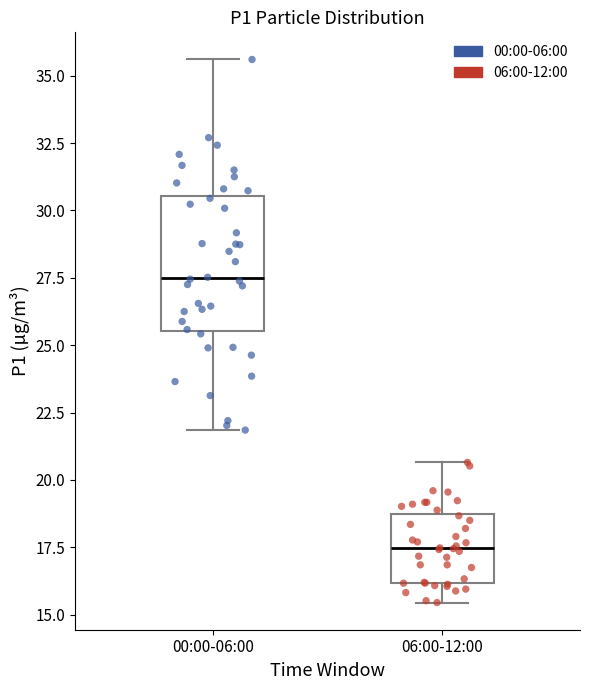

Which box's median line is the highest?

00:00-06:00